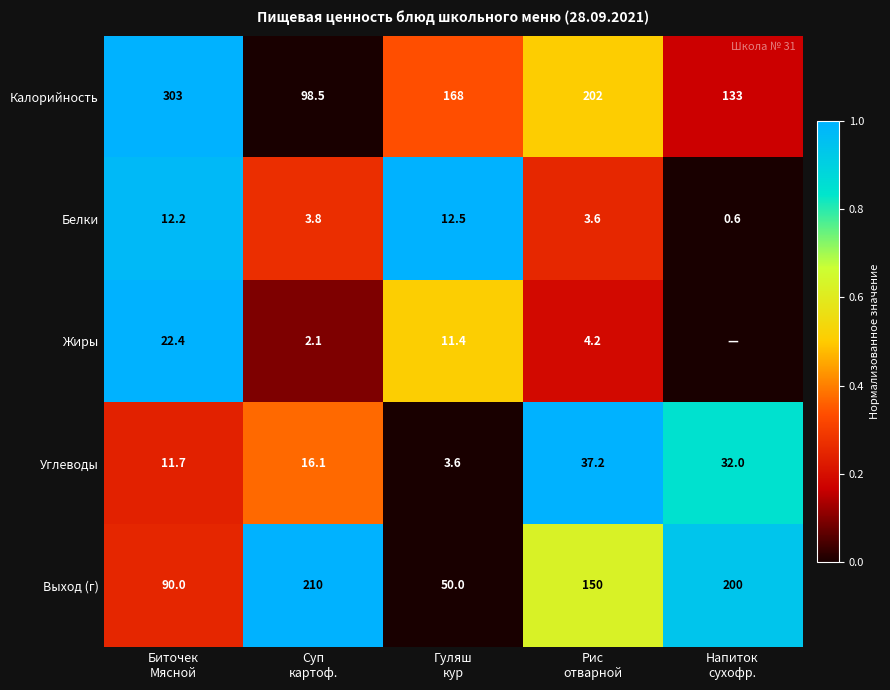

What is the sum of all Углеводы values?

100.6